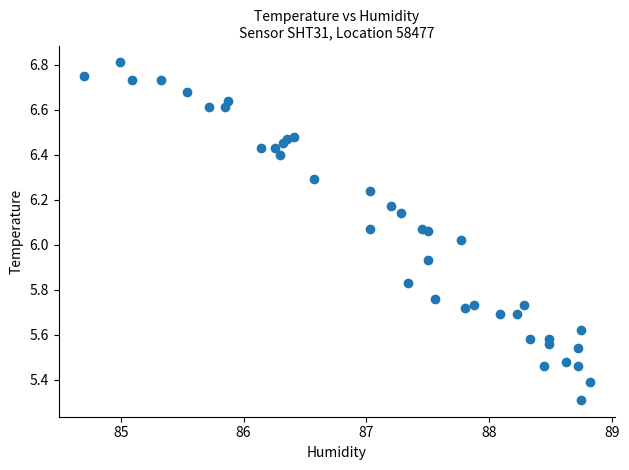

What is the range of Y values (max minus min)?

1.5